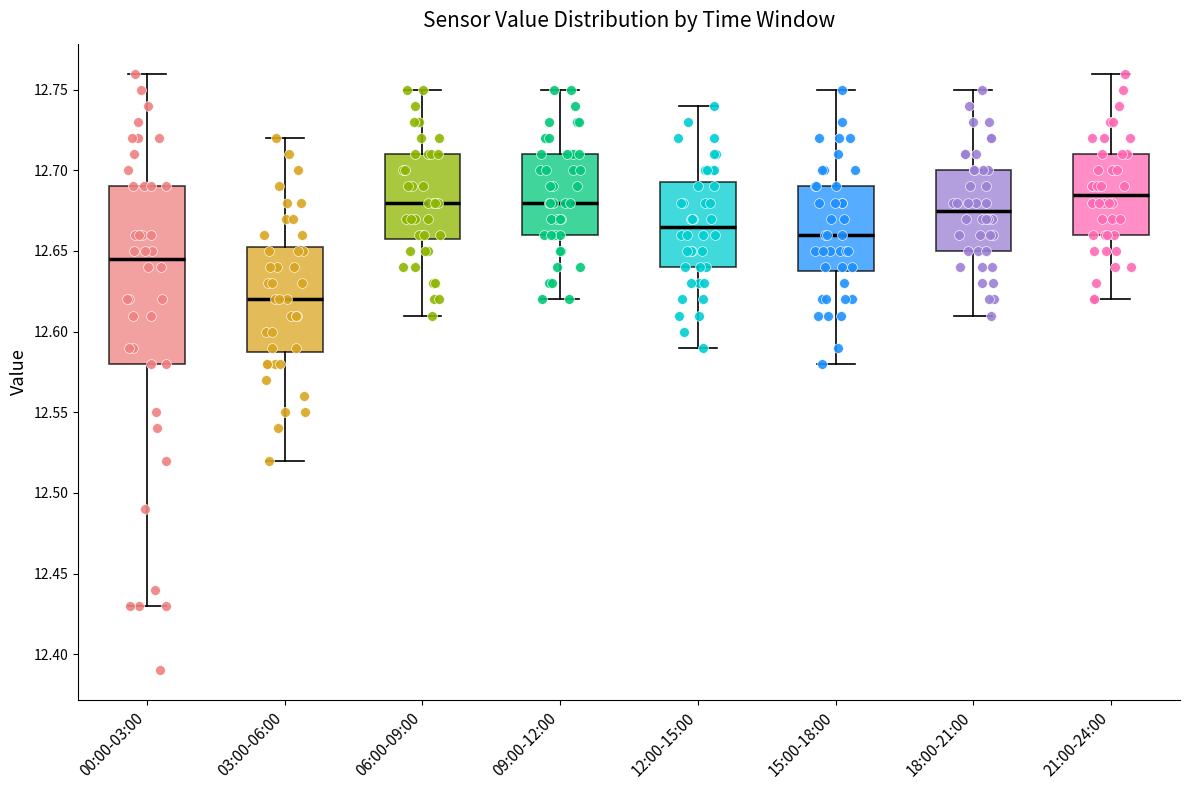

Reading left to right, transcribe this box plot: for each box, give where its median line is, the range the box spans, and where its two whiskers end, as read against the y-axis. The values are not printed on the chart, so give them approximately, as read against the axis.

00:00-03:00: median 12.645, box 12.580 to 12.690, whiskers 12.430 to 12.760
03:00-06:00: median 12.620, box 12.590 to 12.655, whiskers 12.520 to 12.720
06:00-09:00: median 12.680, box 12.660 to 12.710, whiskers 12.610 to 12.750
09:00-12:00: median 12.680, box 12.660 to 12.710, whiskers 12.620 to 12.750
12:00-15:00: median 12.665, box 12.640 to 12.695, whiskers 12.590 to 12.740
15:00-18:00: median 12.660, box 12.640 to 12.690, whiskers 12.580 to 12.750
18:00-21:00: median 12.675, box 12.650 to 12.700, whiskers 12.610 to 12.750
21:00-24:00: median 12.685, box 12.660 to 12.710, whiskers 12.620 to 12.760